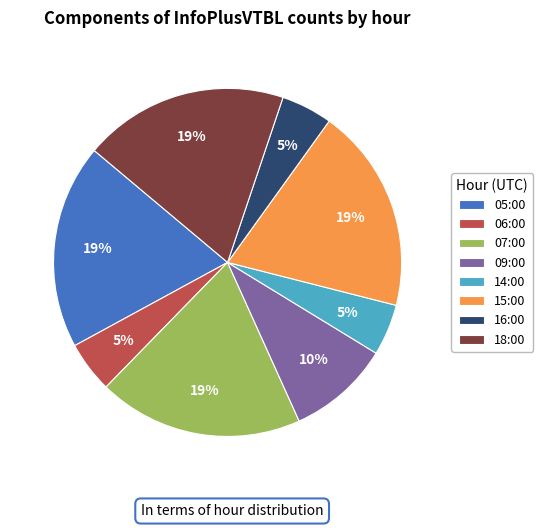

Does any single category account for the majority?

No